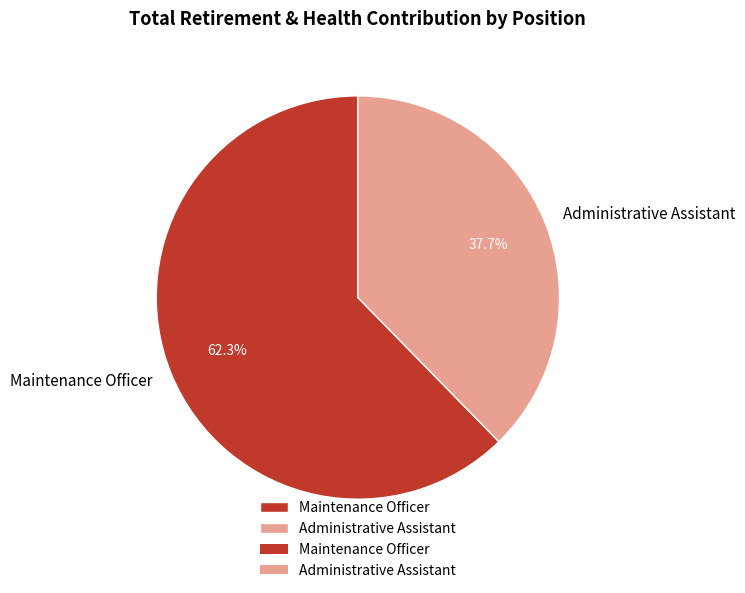

Is it true that Administrative Assistant is 47% of the pie?

False